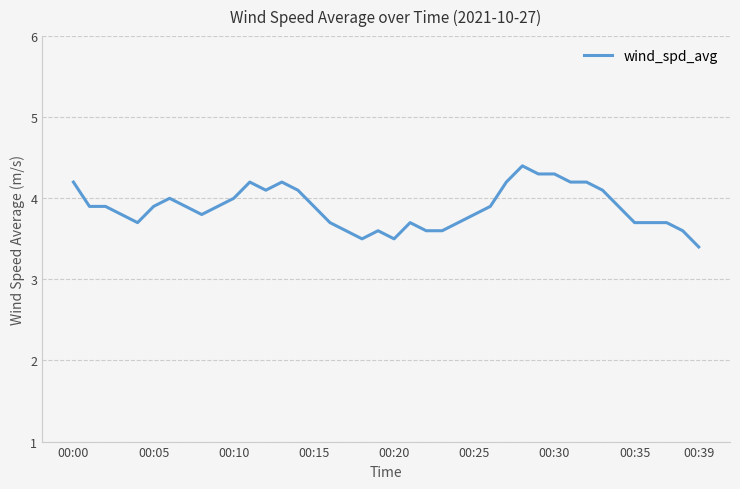

What is the minimum value shown in the chart?

3.4